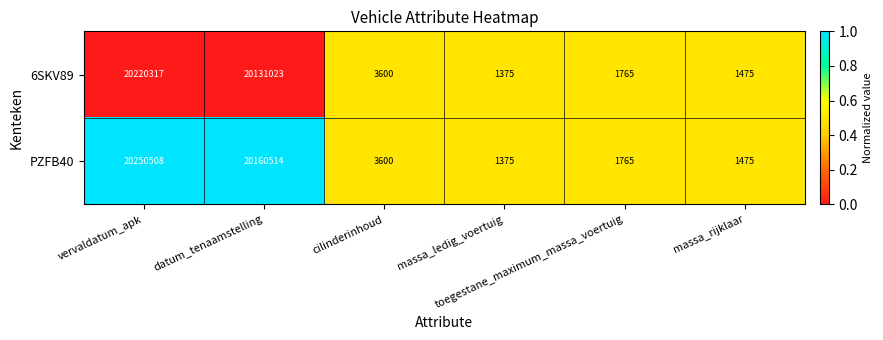

What is the maximum value shown in the chart?

20250508